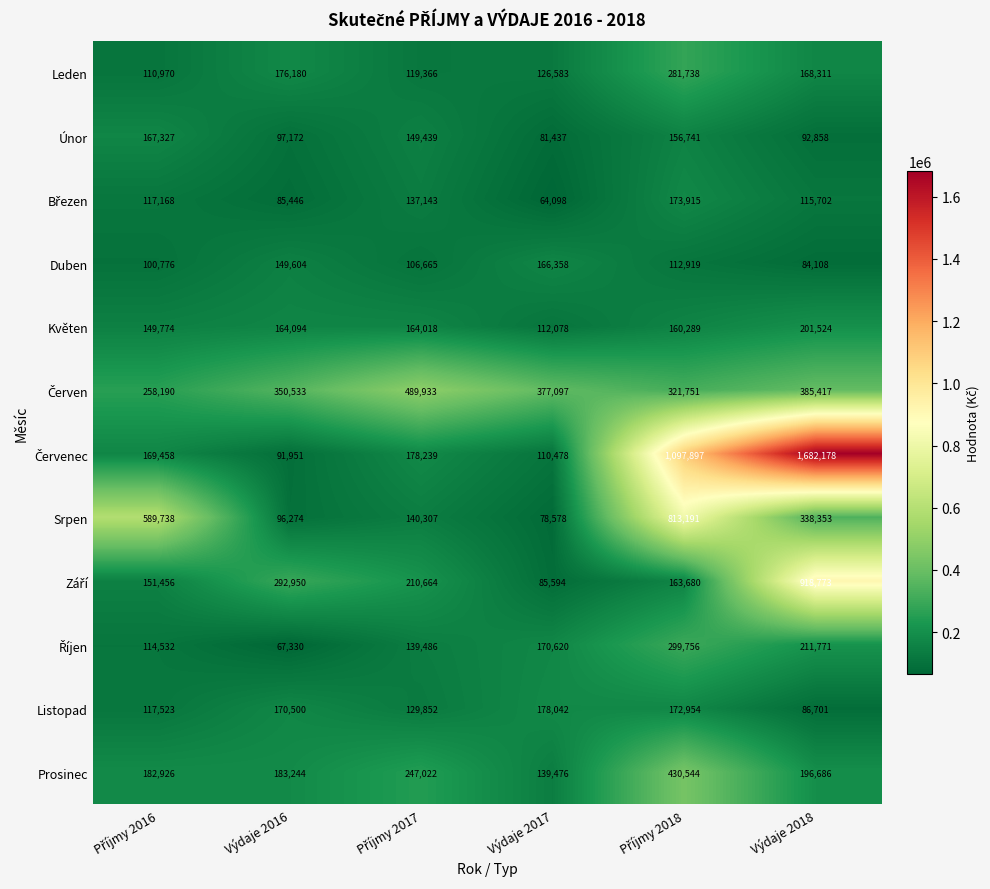

Is it true that Únor equals 140977 at Výdaje 2017?

False